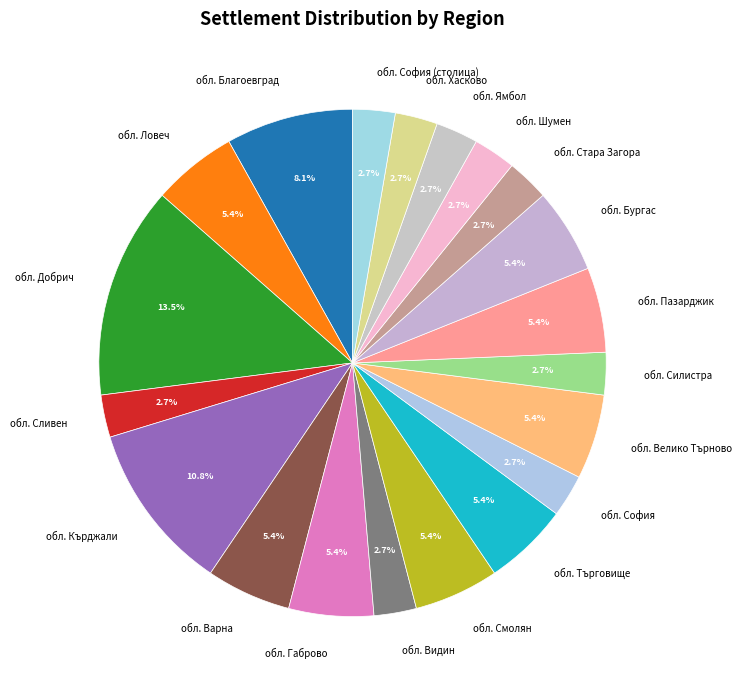

What percentage is the обл. Благоевград slice, to the nearest percent?

8%